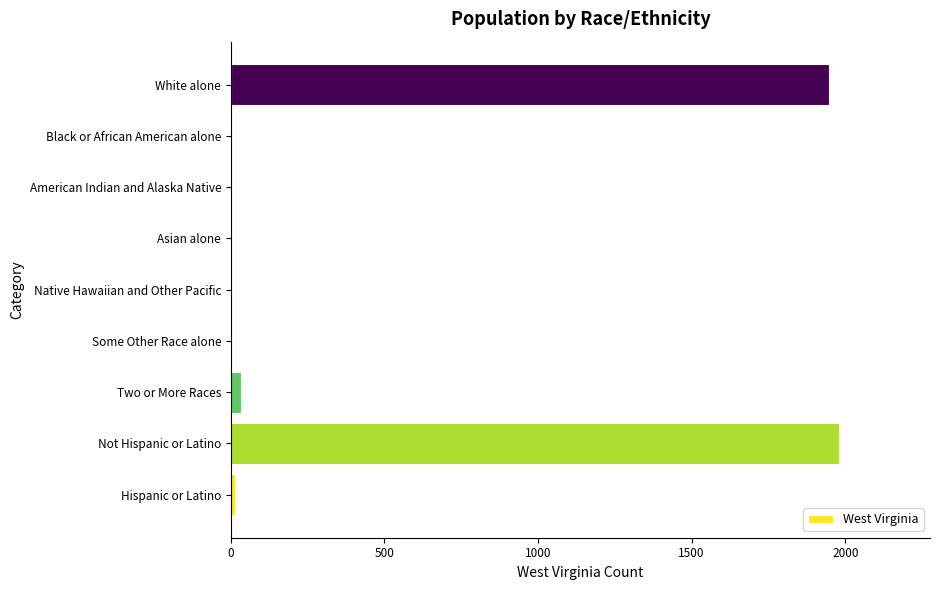

Which label corresponds to the largest value in the chart?

Not Hispanic or Latino